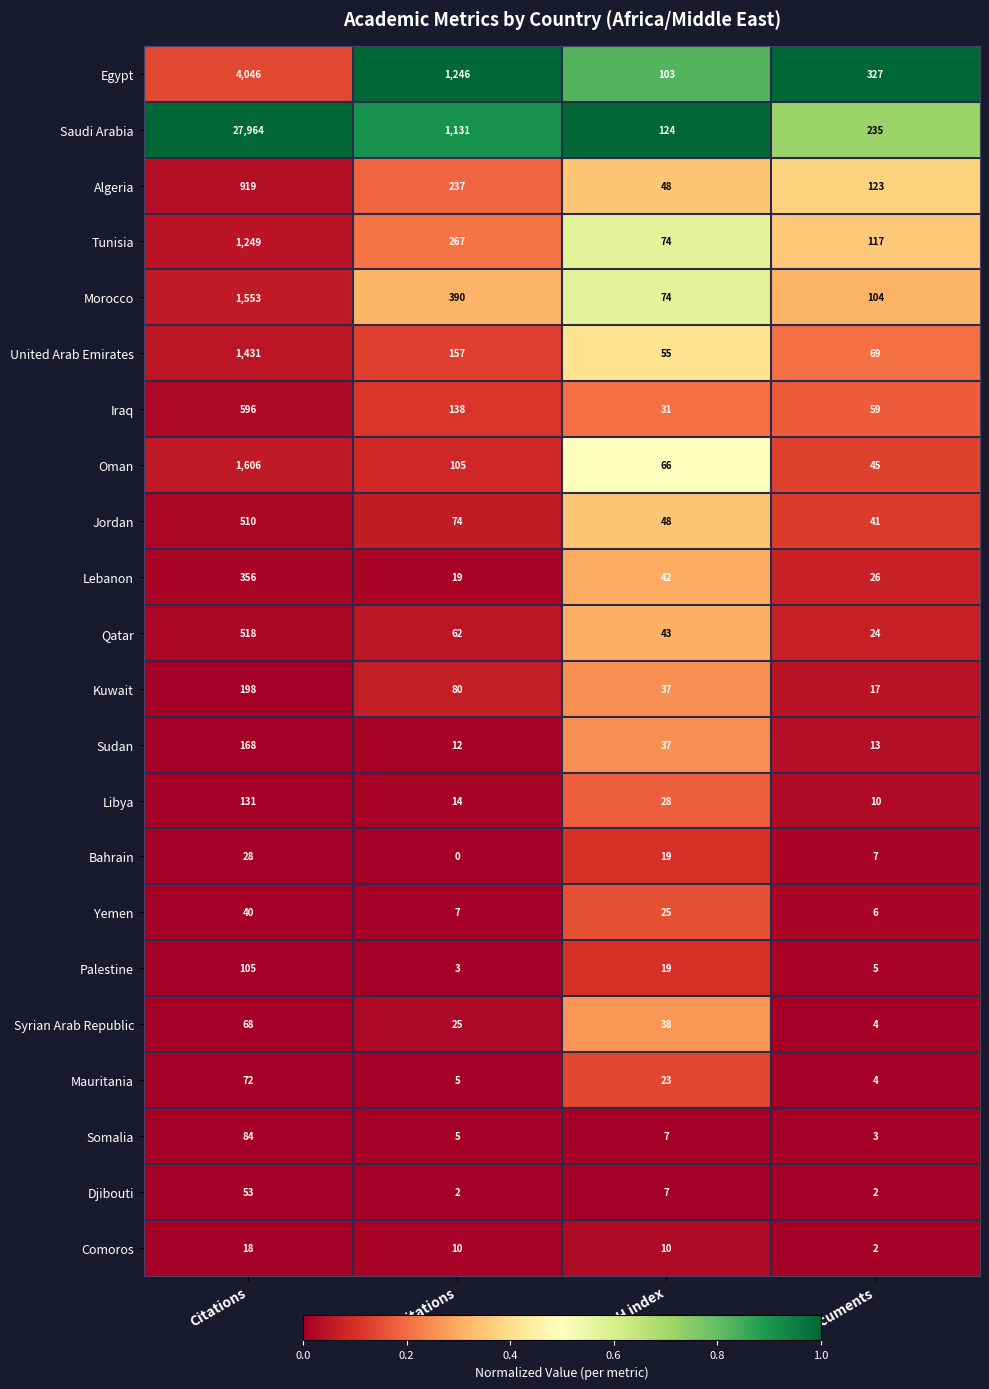

What is the difference between the highest and lowest values at H index?

117